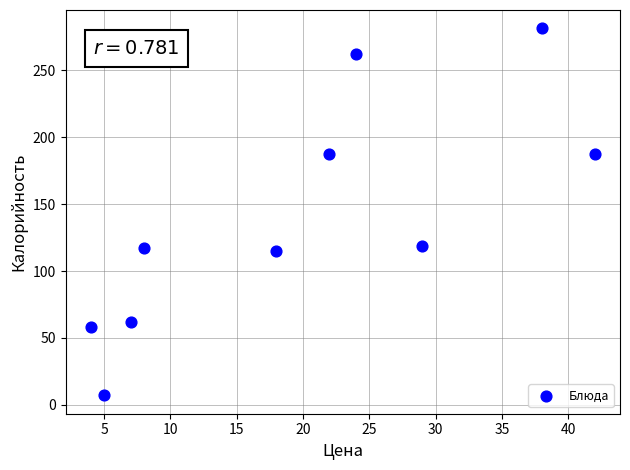

What is the average Y value?

139.6